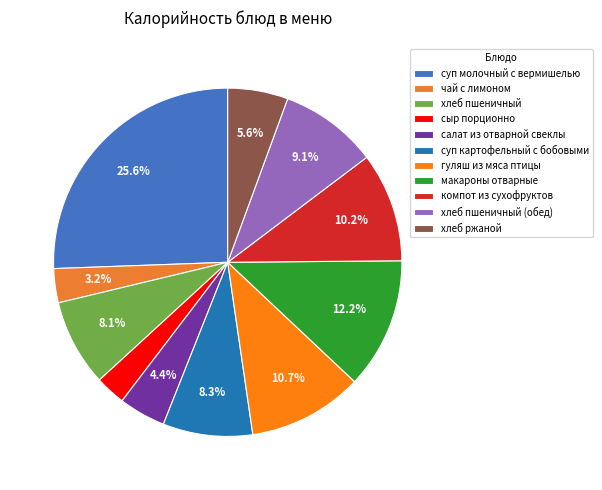

Count the number of slices in the pie.

11